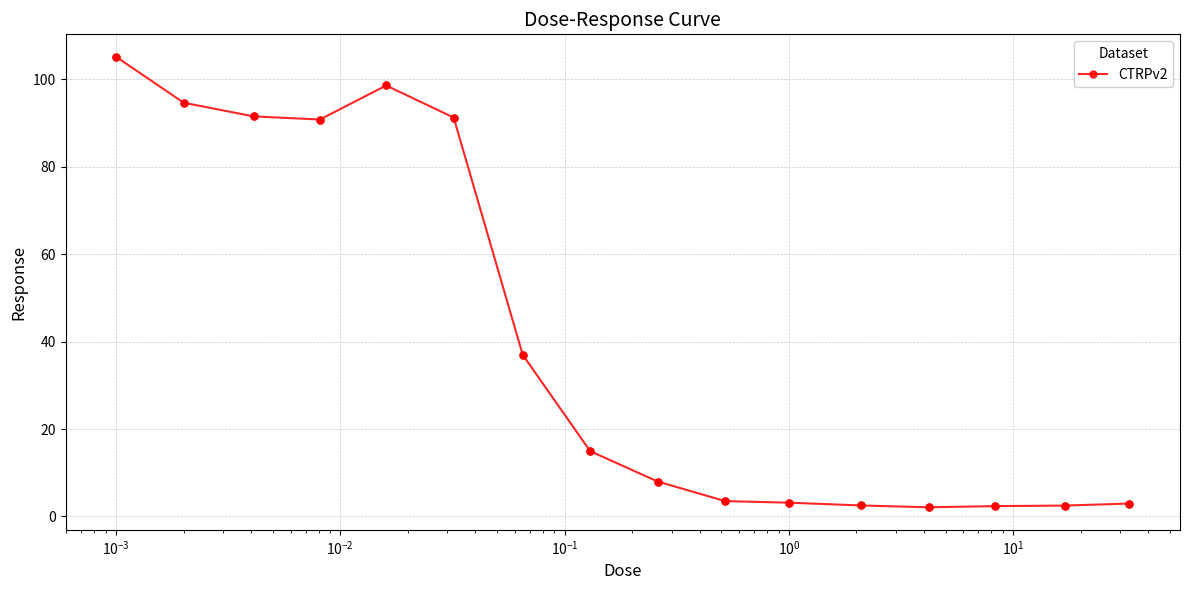

What is the average value?

40.7